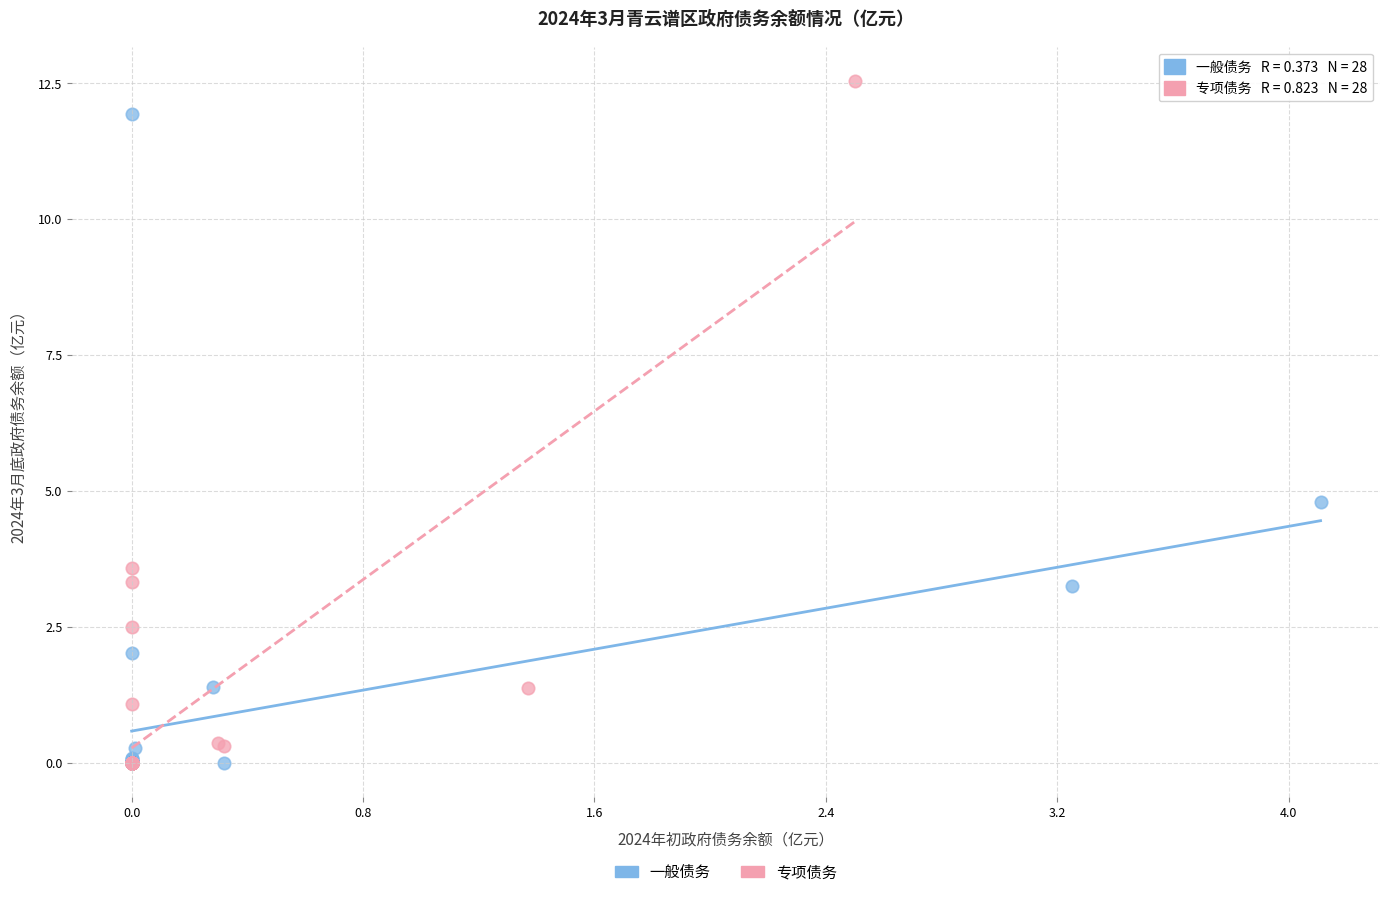

Which series reaches the maximum Y coordinate?

专项债务